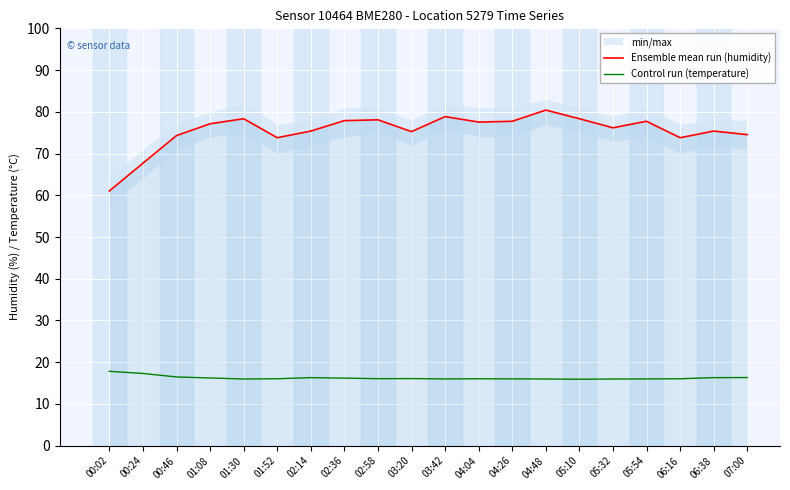

What is the minimum value shown in the chart?

15.9